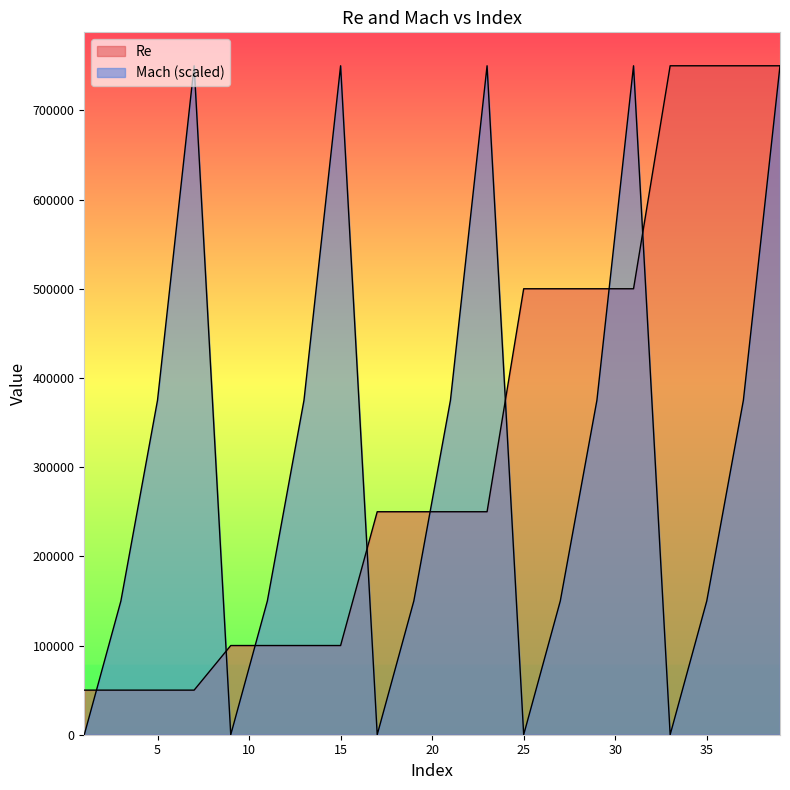

Which has a higher value, 5 or 9?

9